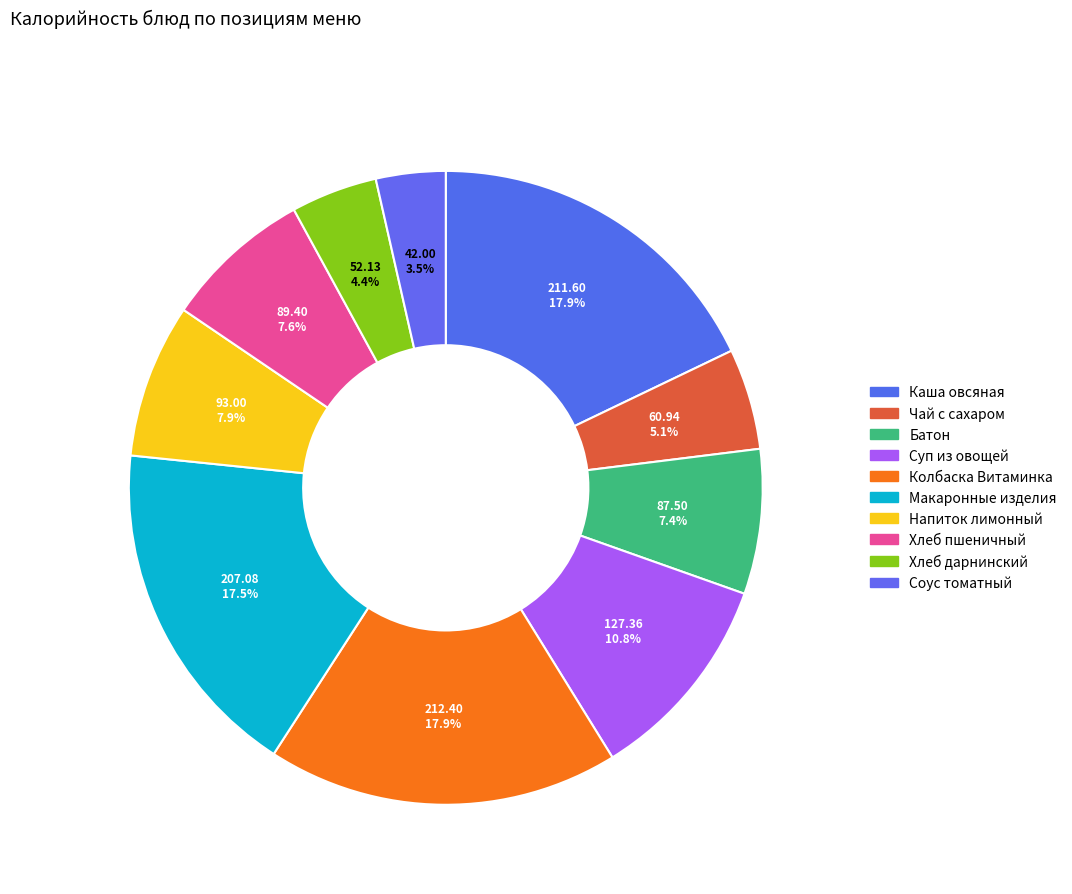

Does any single category account for the majority?

No